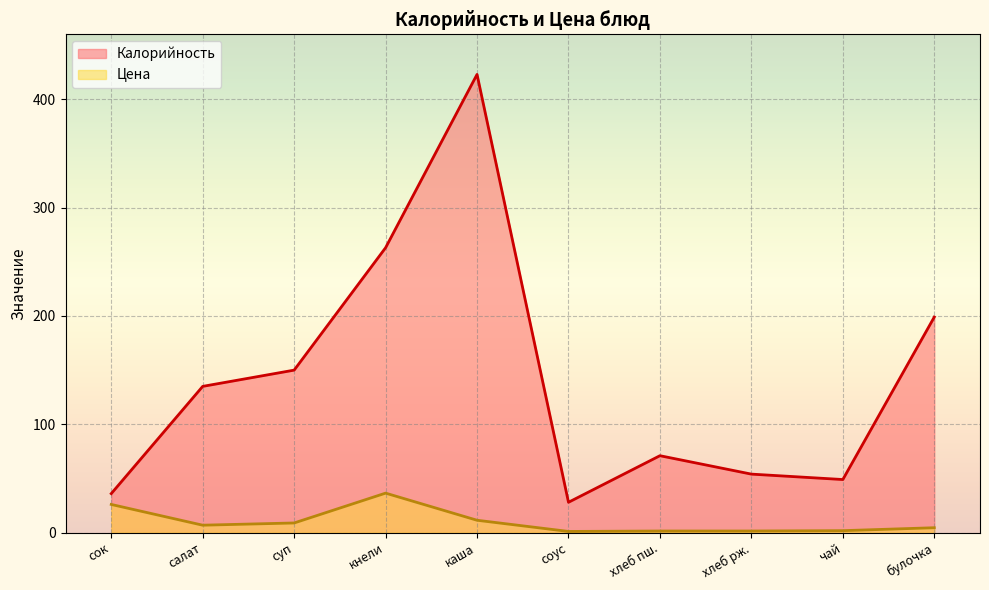

At which category does Калорийность reach its first local peak?

каша